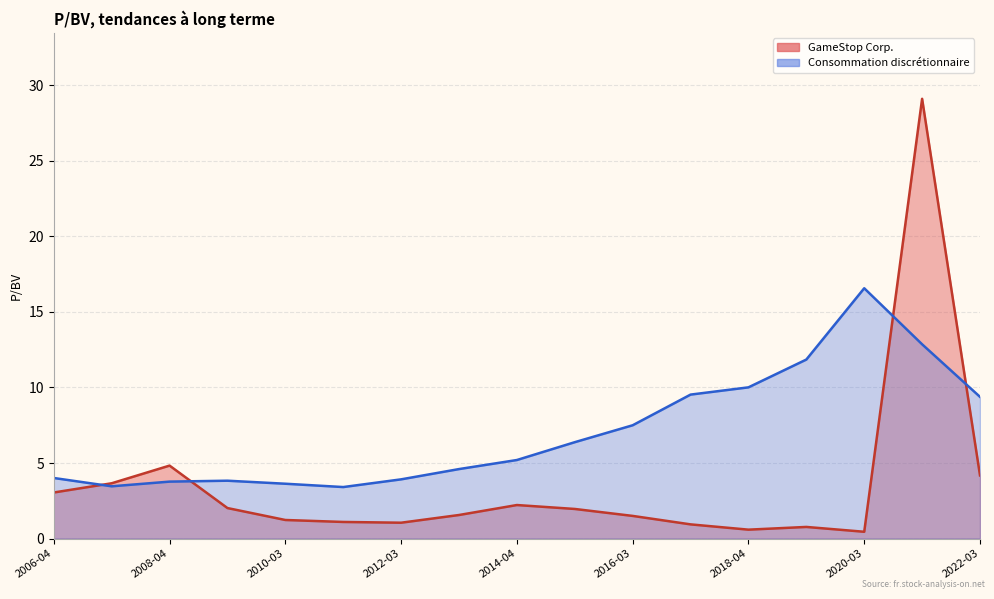

What is the total value across all series at 2011-03-30?

4.5